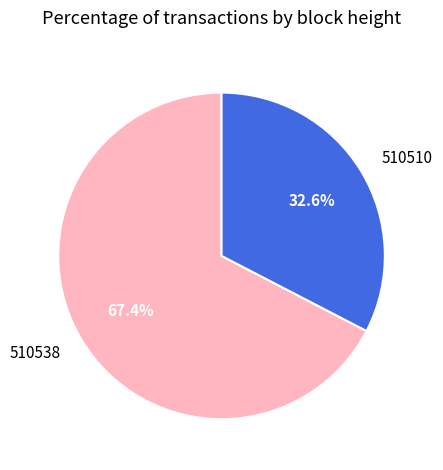

Which slice is the smallest?

510510